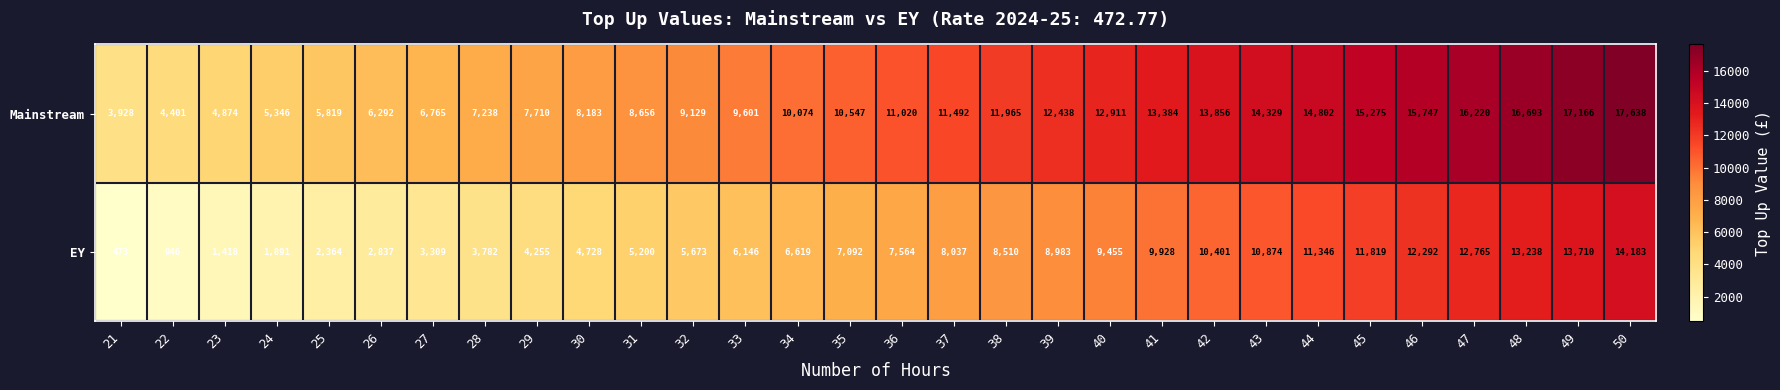

Where is Mainstream nearest to the value 10783?

35